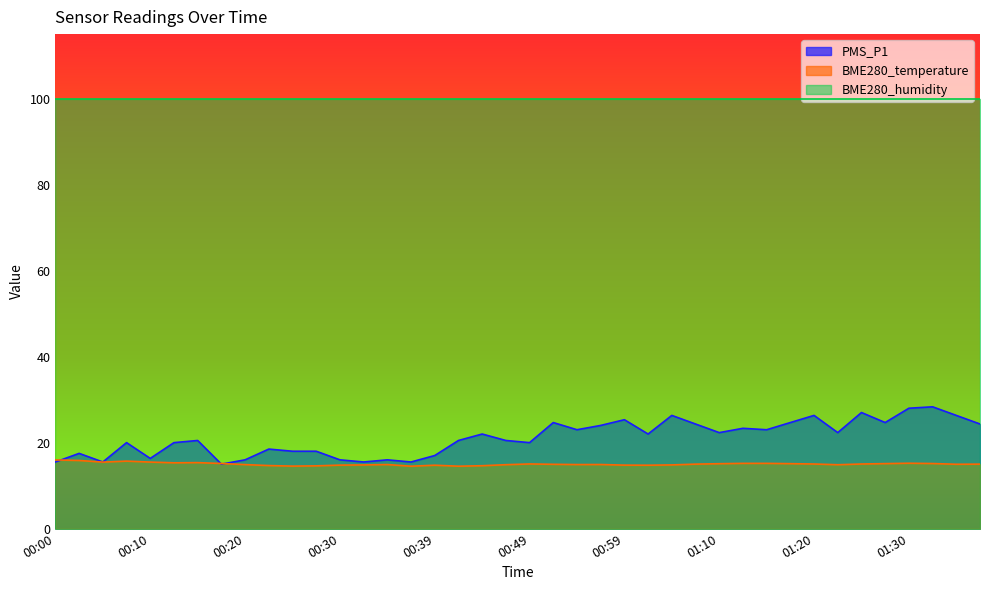

Rank the series by their maximum value, from highest to lowest.

BME280_humidity, PMS_P1, BME280_temperature